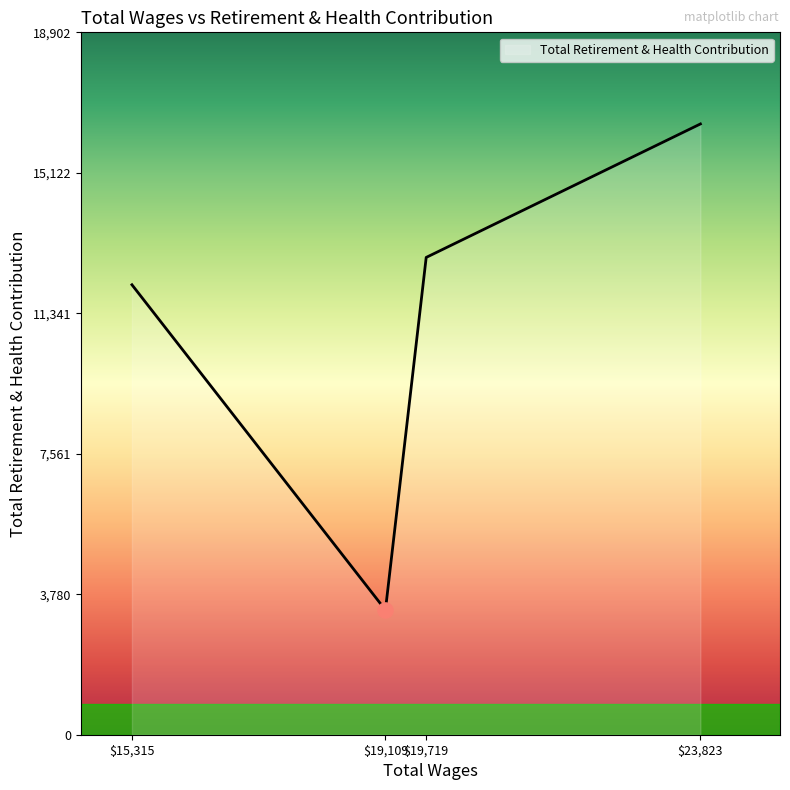

Where is the first local minimum?

$19,109